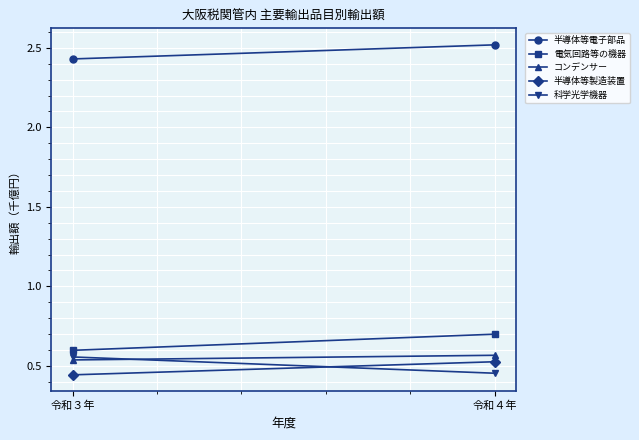

At which label is 半導体等電子部品 closest to 2?

令和３年